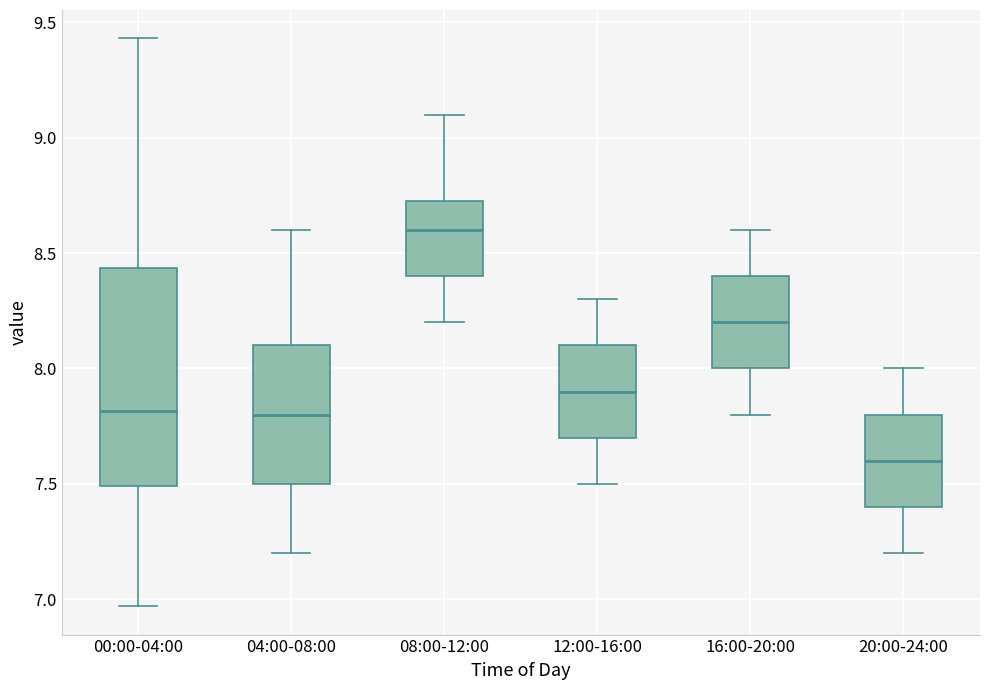

Which box has the lowest median line?

20:00-24:00